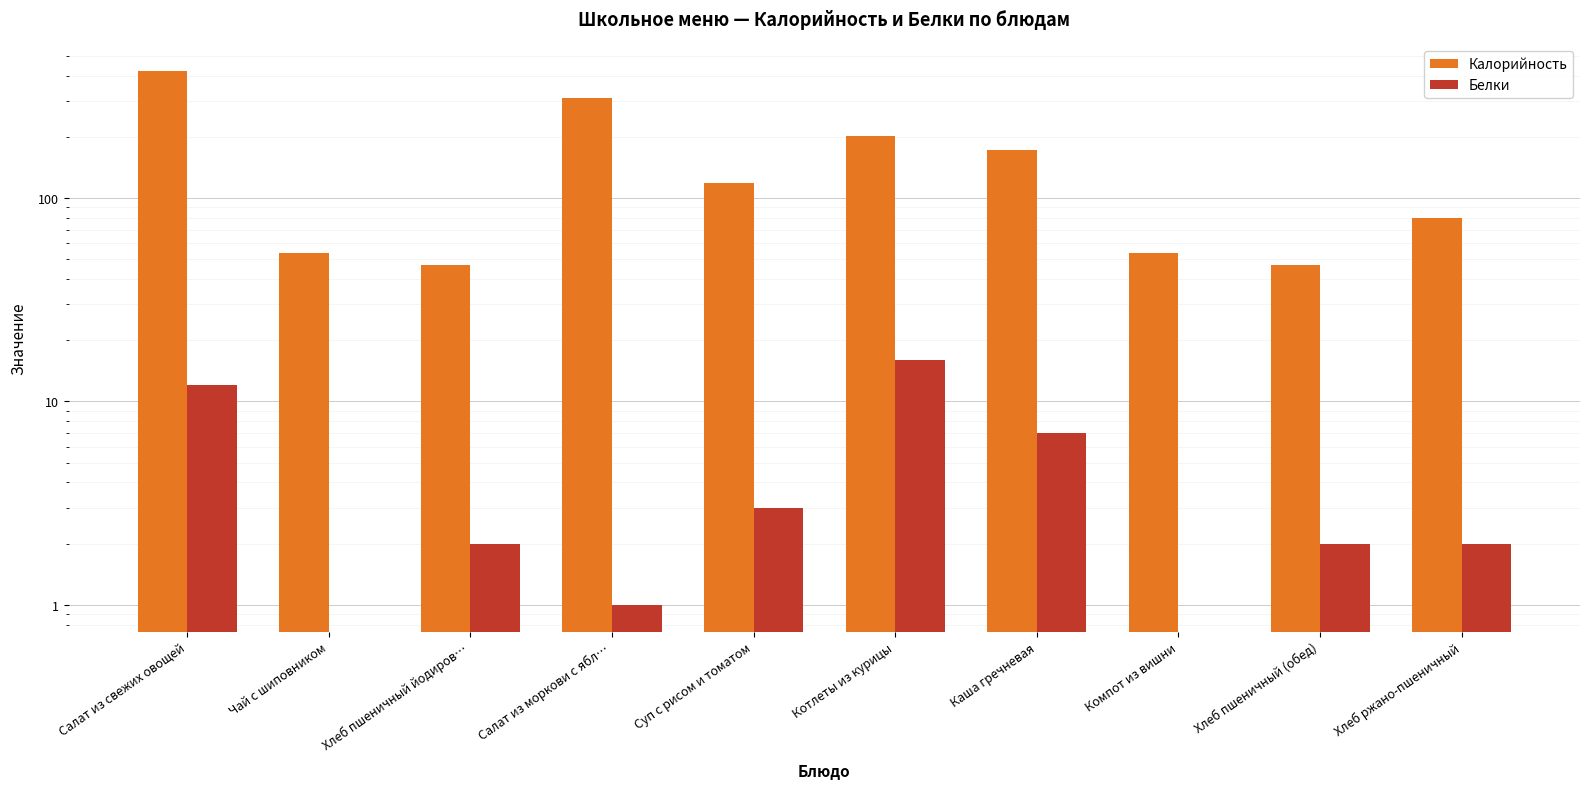

Reading left to right, transcribe all the data shown in this chart.

Калорийность: Салат из свежих овощей=421	Чай с шиповником=54	Хлеб пшеничный йодиров…=47	Салат из моркови с ябл…=312	Суп с рисом и томатом=119	Котлеты из курицы=201	Каша гречневая=173	Компот из вишни=54	Хлеб пшеничный (обед)=47	Хлеб ржано-пшеничный=80
Белки: Салат из свежих овощей=12	Чай с шиповником=0	Хлеб пшеничный йодиров…=2	Салат из моркови с ябл…=1	Суп с рисом и томатом=3	Котлеты из курицы=16	Каша гречневая=7	Компот из вишни=0	Хлеб пшеничный (обед)=2	Хлеб ржано-пшеничный=2